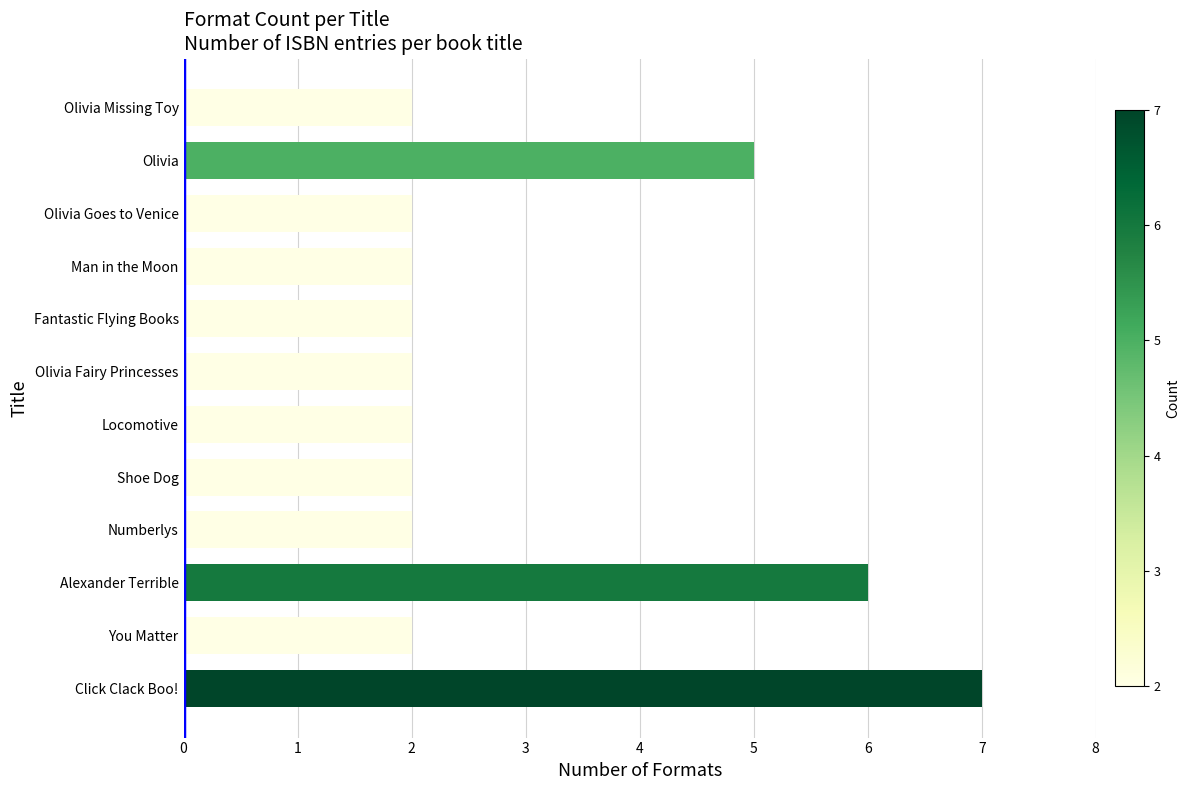

What is the maximum value shown in the chart?

7